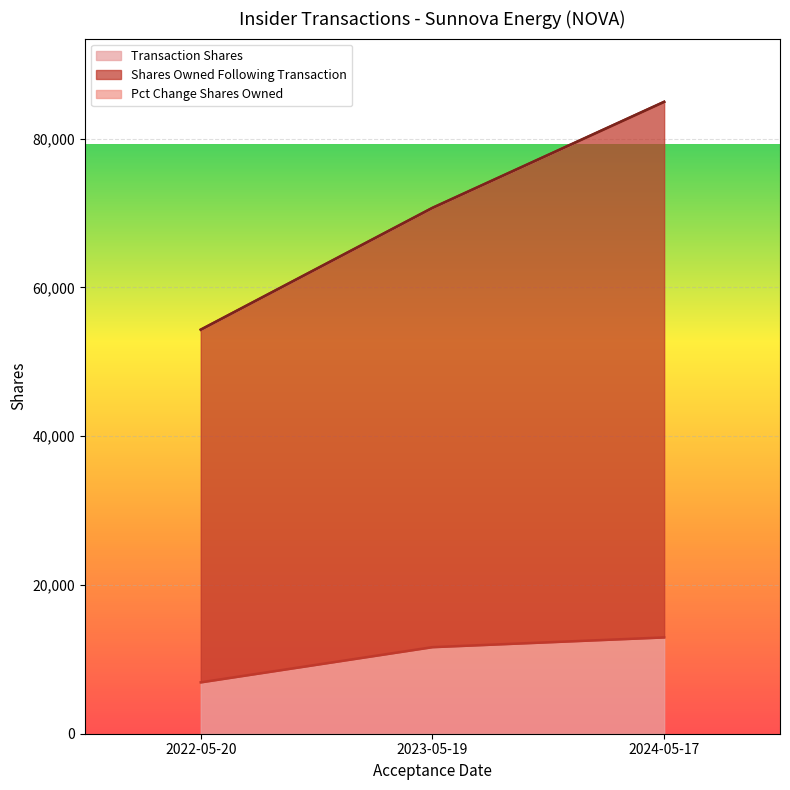

What is the spread (max minus min) of values at 2023-05-19?

59047